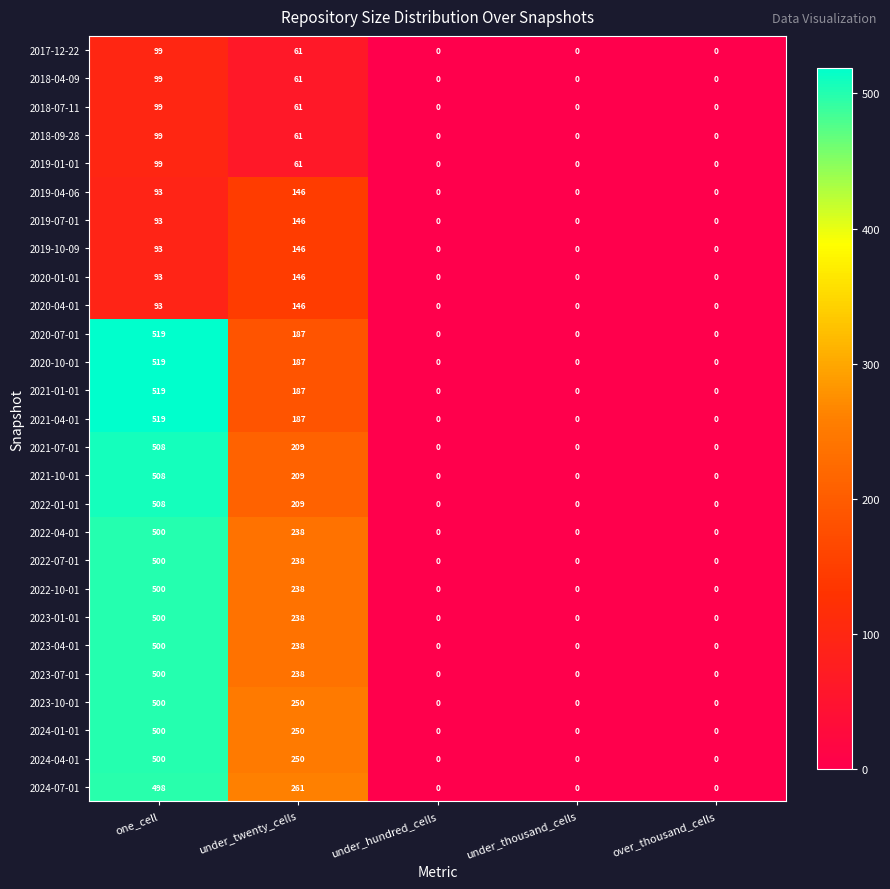

What is the spread (max minus min) of values at one_cell?

426